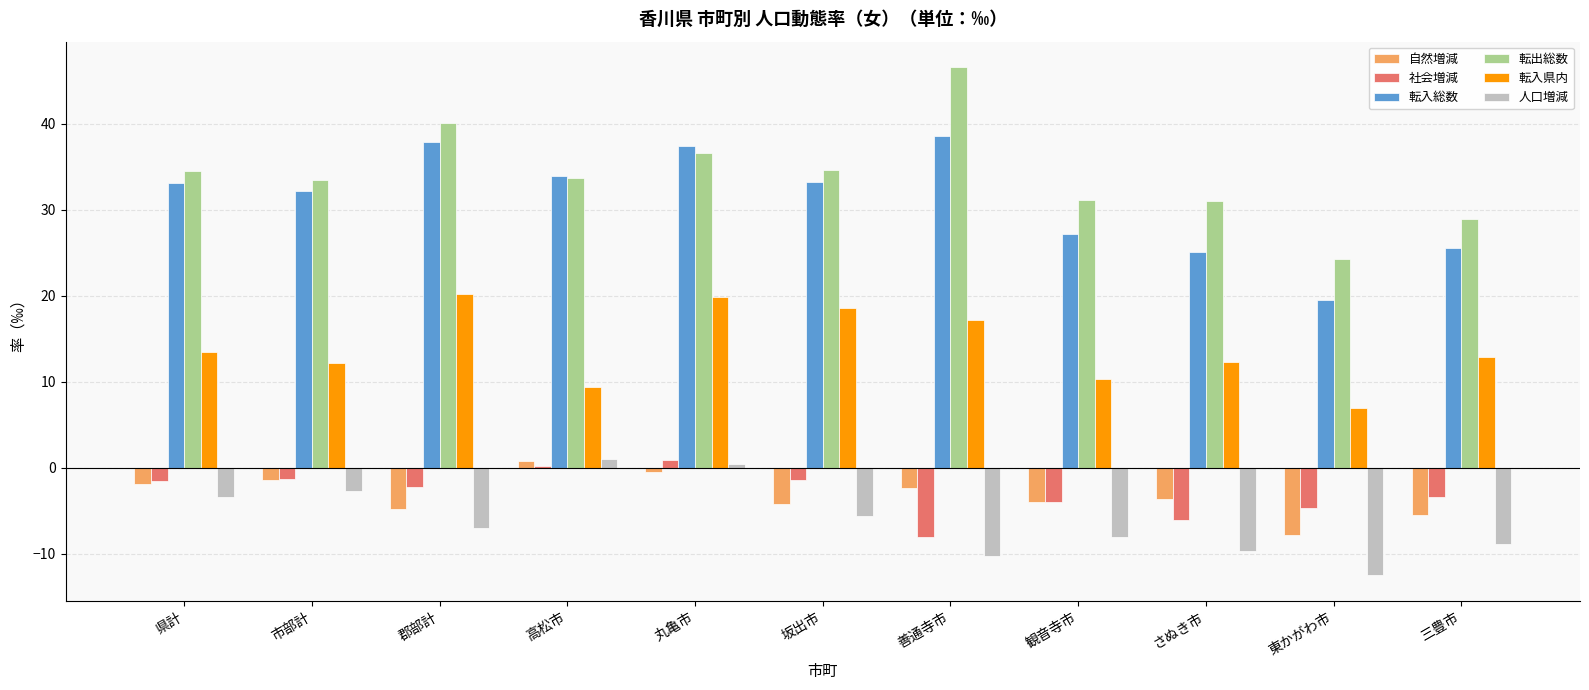

How many series are shown in this chart?

6